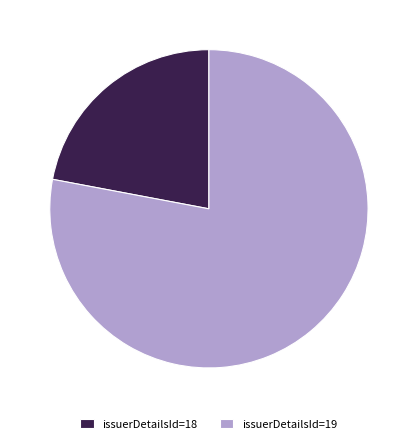

How many segments does this pie chart have?

2